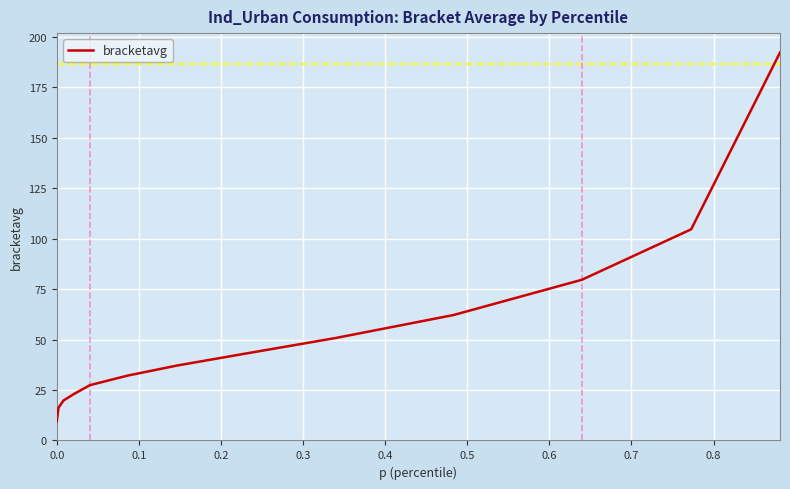

What is the smallest value displayed?

9.5